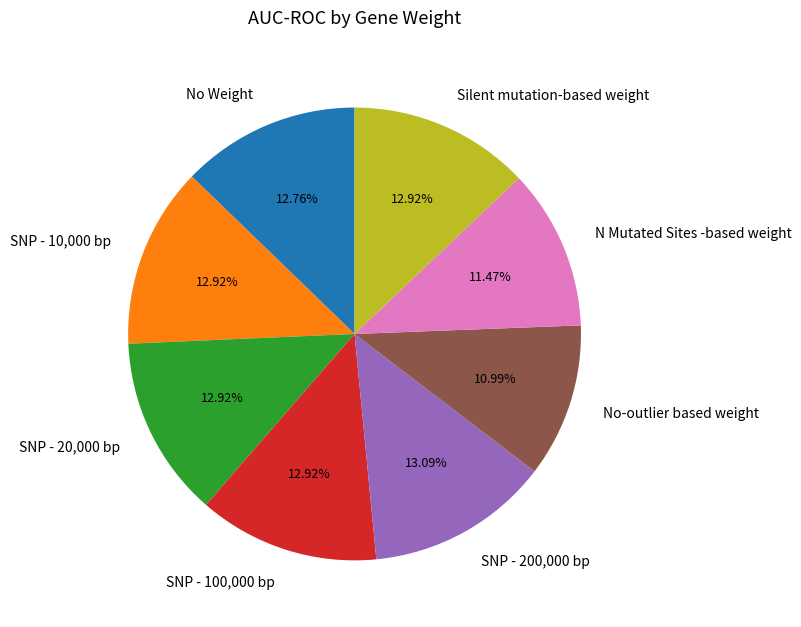

To the nearest percent, what is the difference between the N Mutated Sites -based weight and No Weight slice percentages?

1%